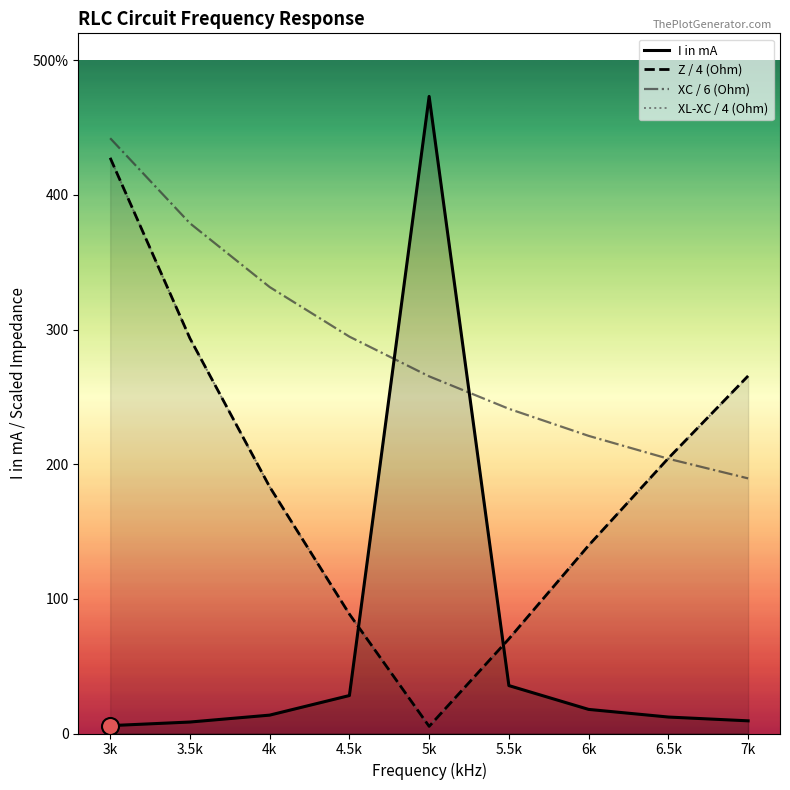

At which category is the sum across all series the highest?

3k